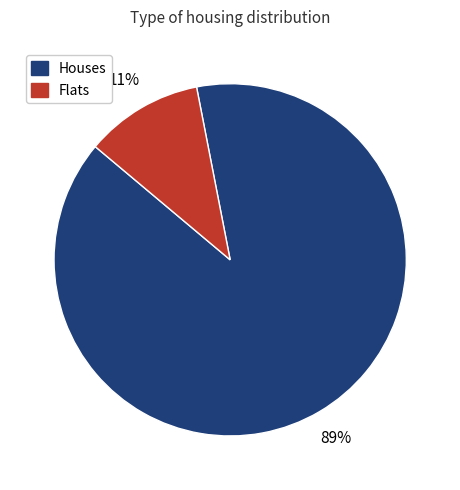

To the nearest percent, what portion does Flats represent?

11%